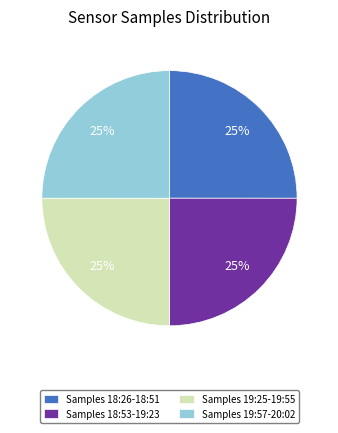

To the nearest percent, what portion does Samples 19:57-20:02 represent?

25%